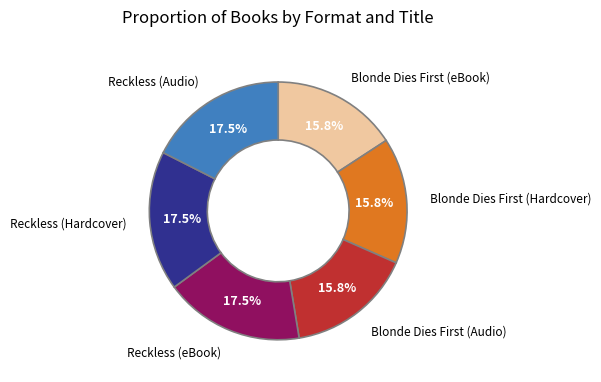

Does any single category account for the majority?

No